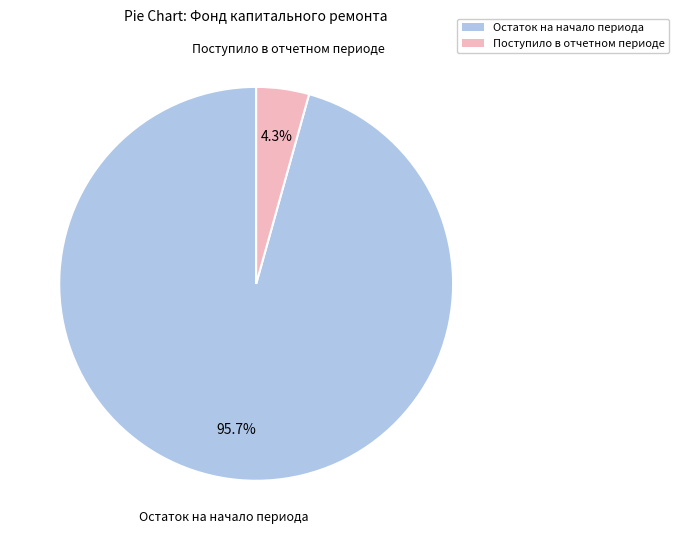

Is there a majority slice in this chart?

Yes